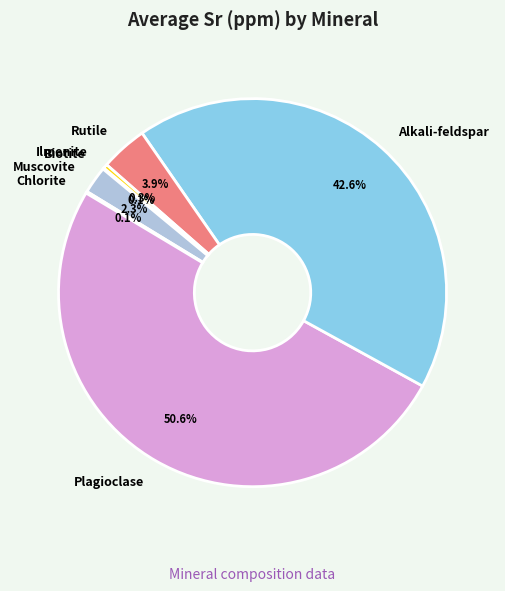

Is it true that Alkali-feldspar is 31% of the pie?

False